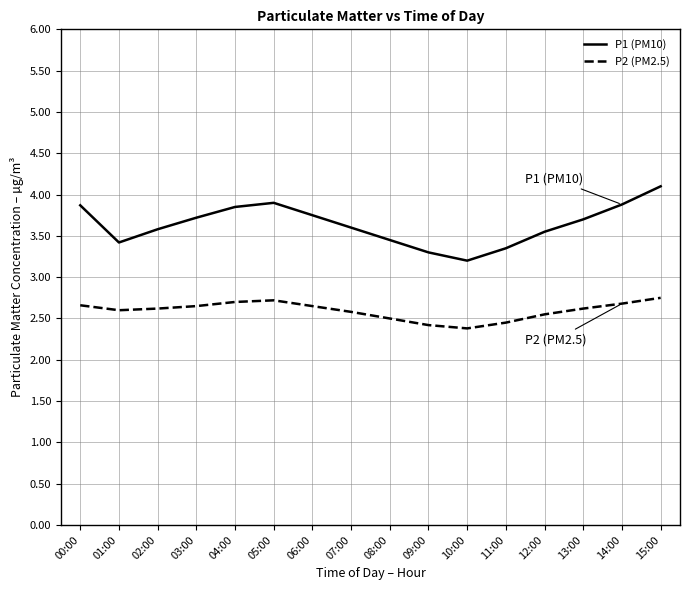

True or false: P1 (PM10) and P2 (PM2.5) cross at least once.

False